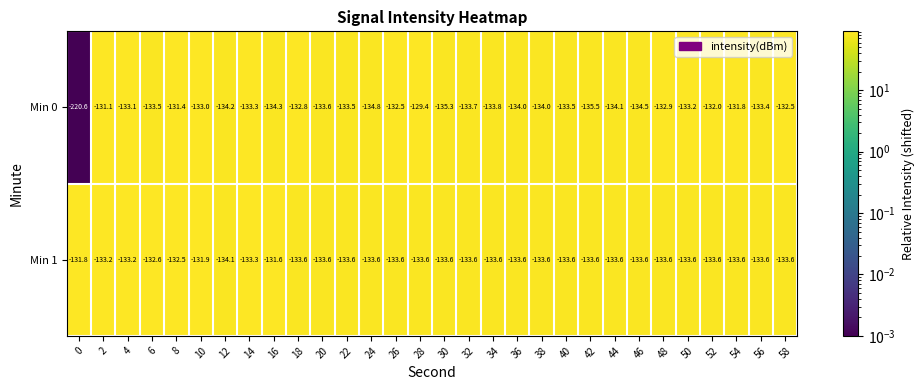

What is the difference between the highest and lowest values at 30?

1.7